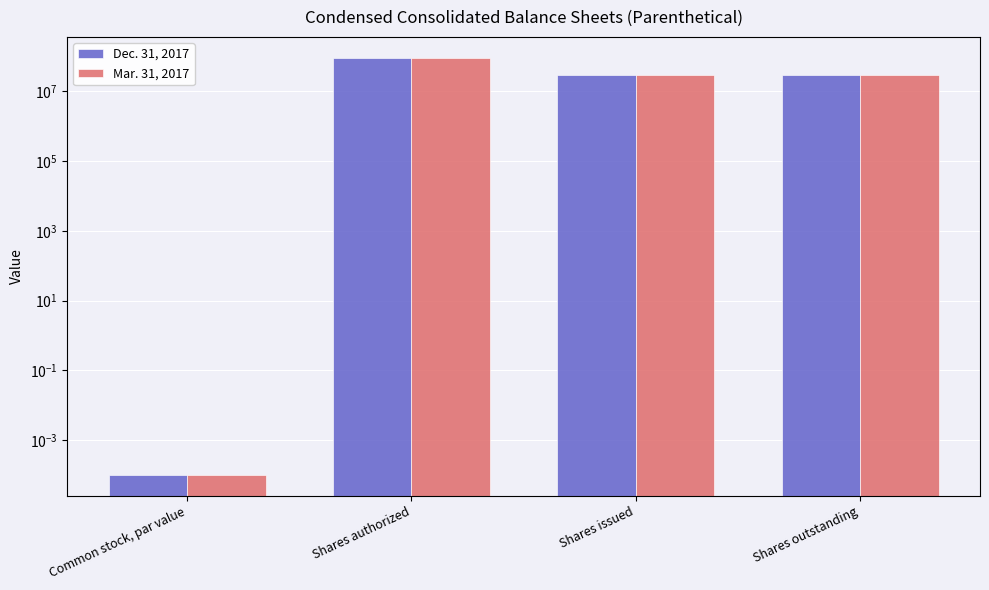

What position from the right is Shares outstanding?

1